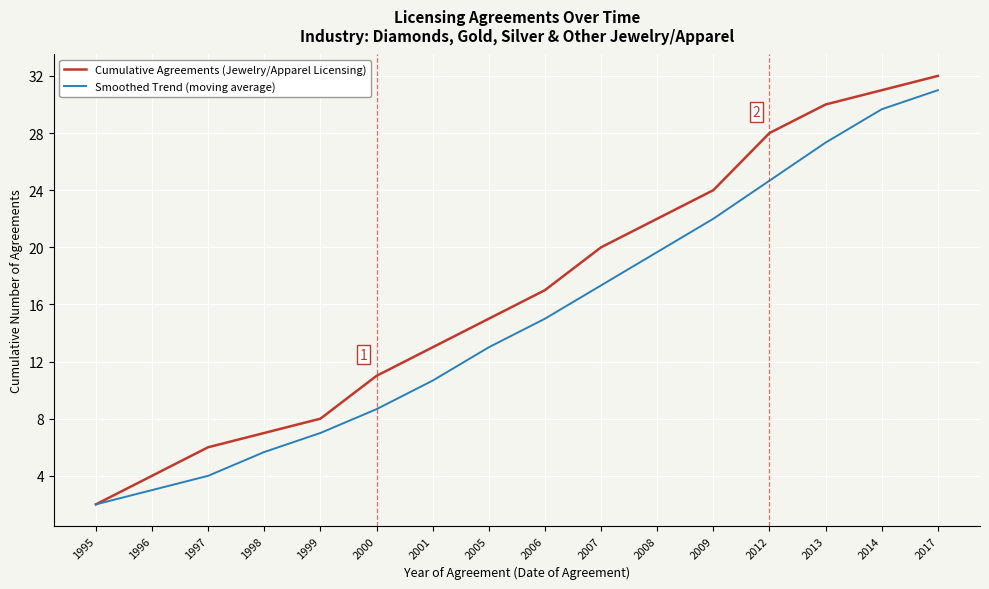

Is it true that Smoothed Trend (moving average) equals 4.2 at 1999?

False